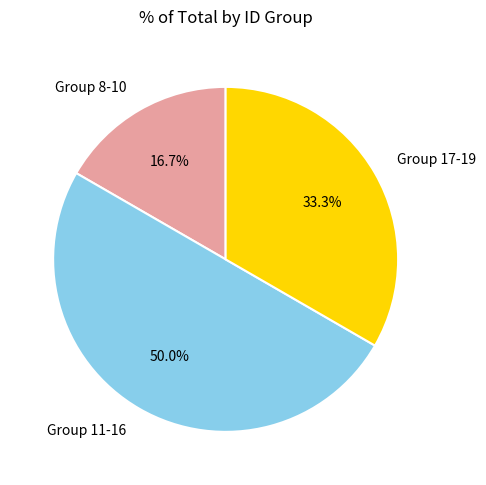

What is the ratio of the value at Group 17-19 to the value at Group 8-10?

2.0